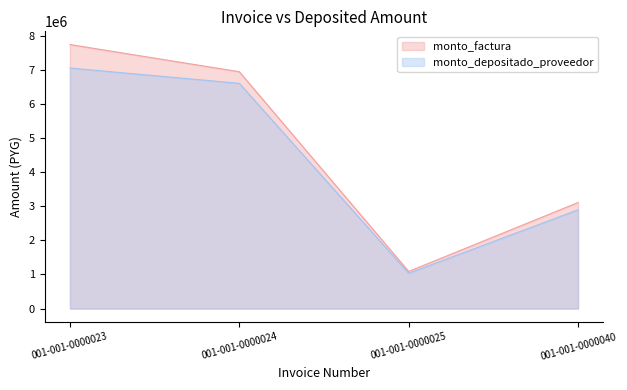

Count the number of data series in this chart.

2